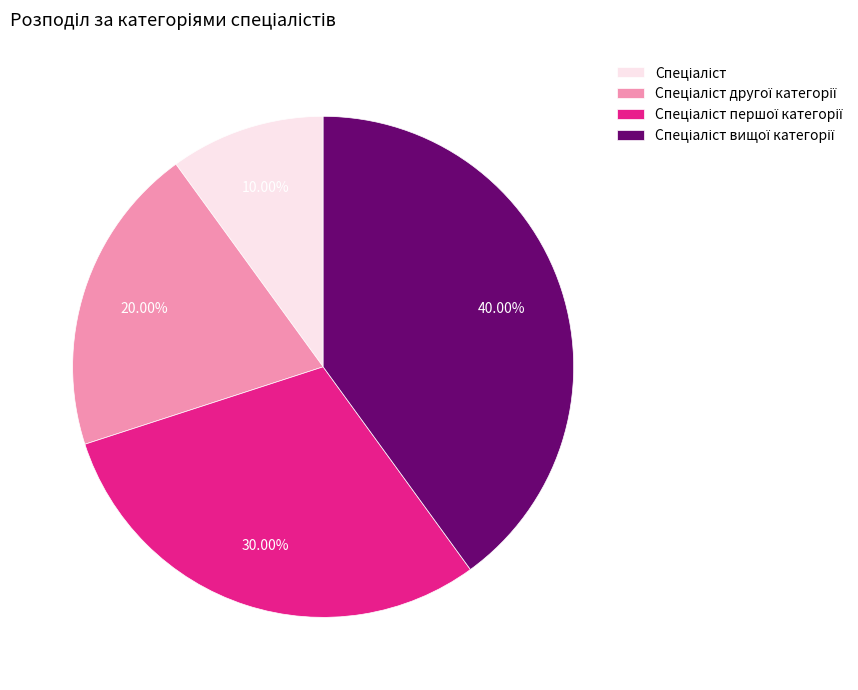

Does any single category account for the majority?

No